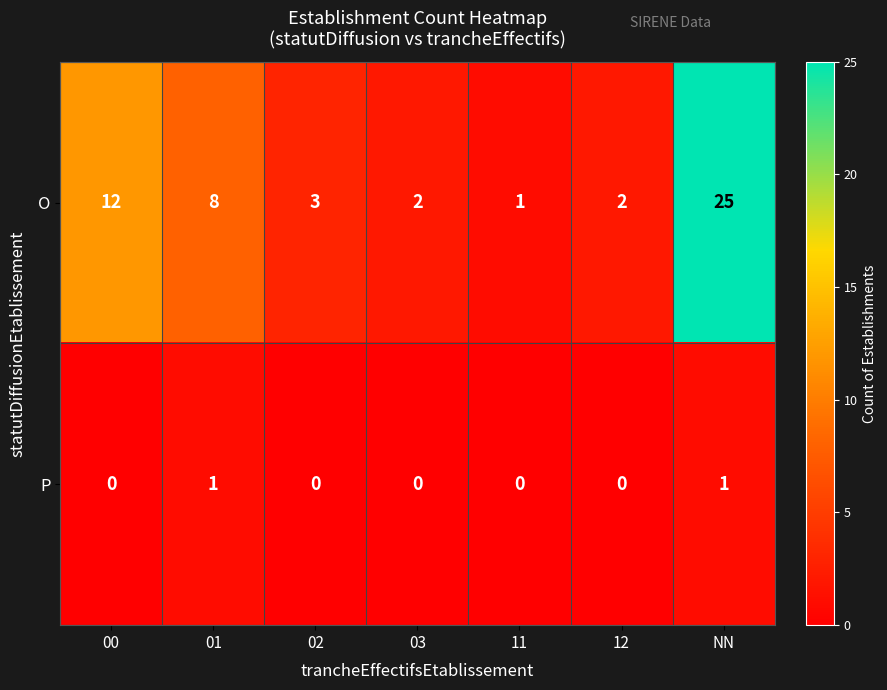

The O series shows 12 at 00. True or false?

True